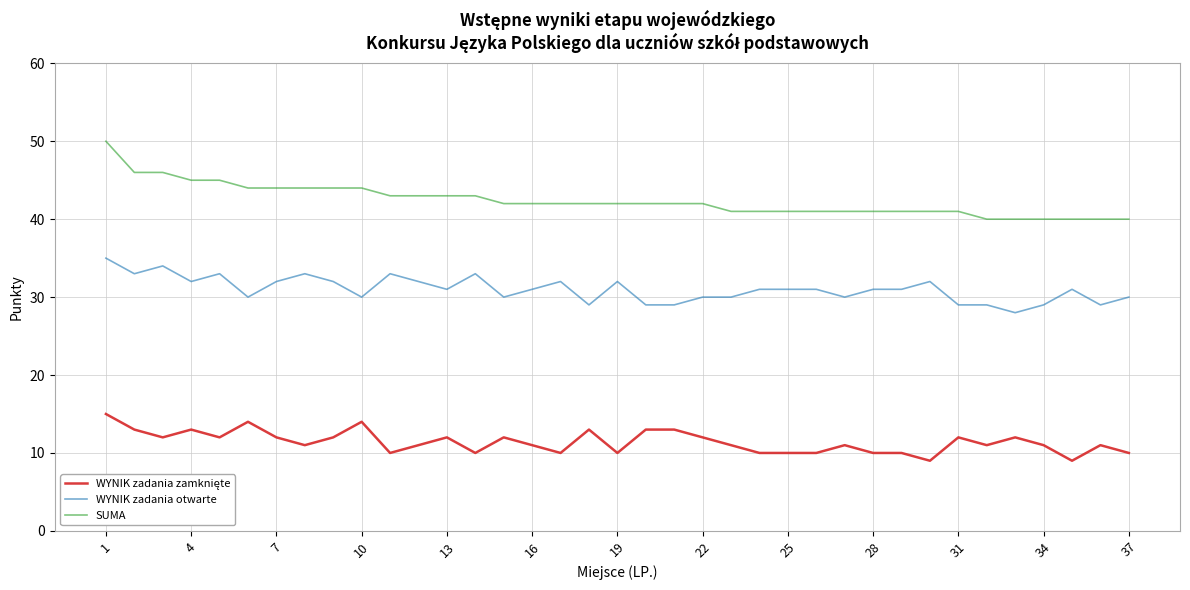

True or false: SUMA and WYNIK zadania otwarte cross at least once.

False